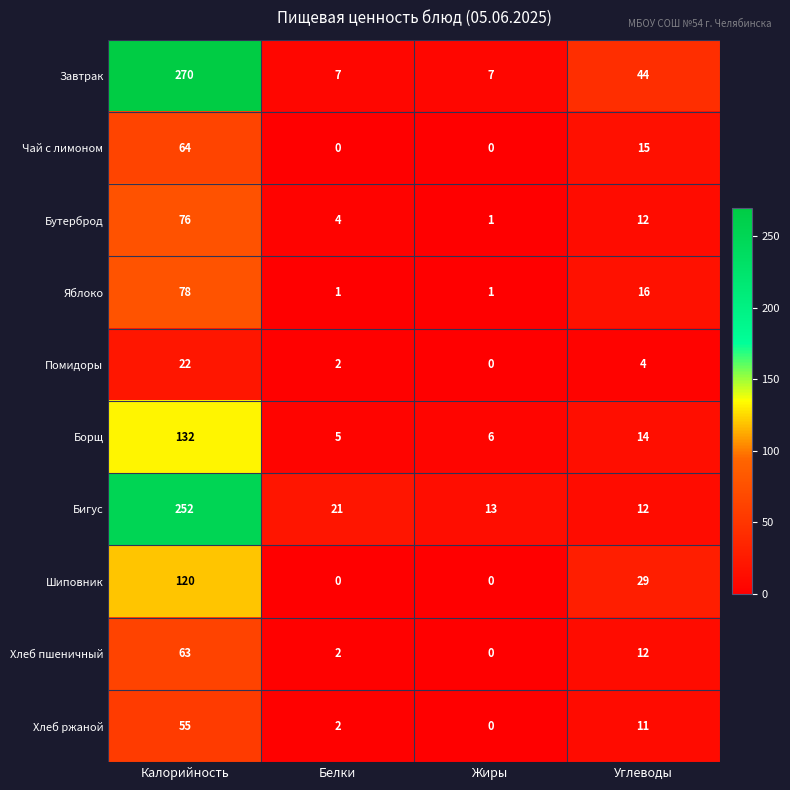

Which series changed the most between Калорийность and Углеводы?

Бигус